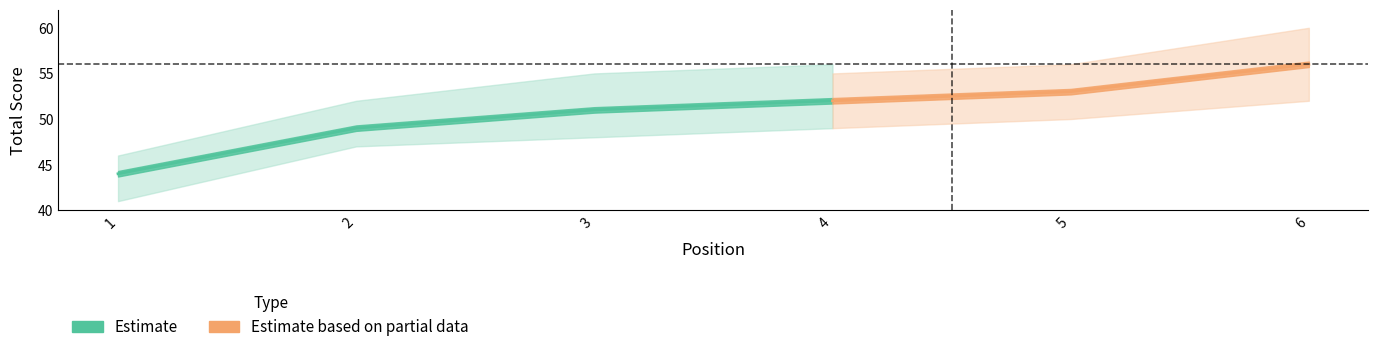

Is it true that event_total_score equals 81 at 5?

False